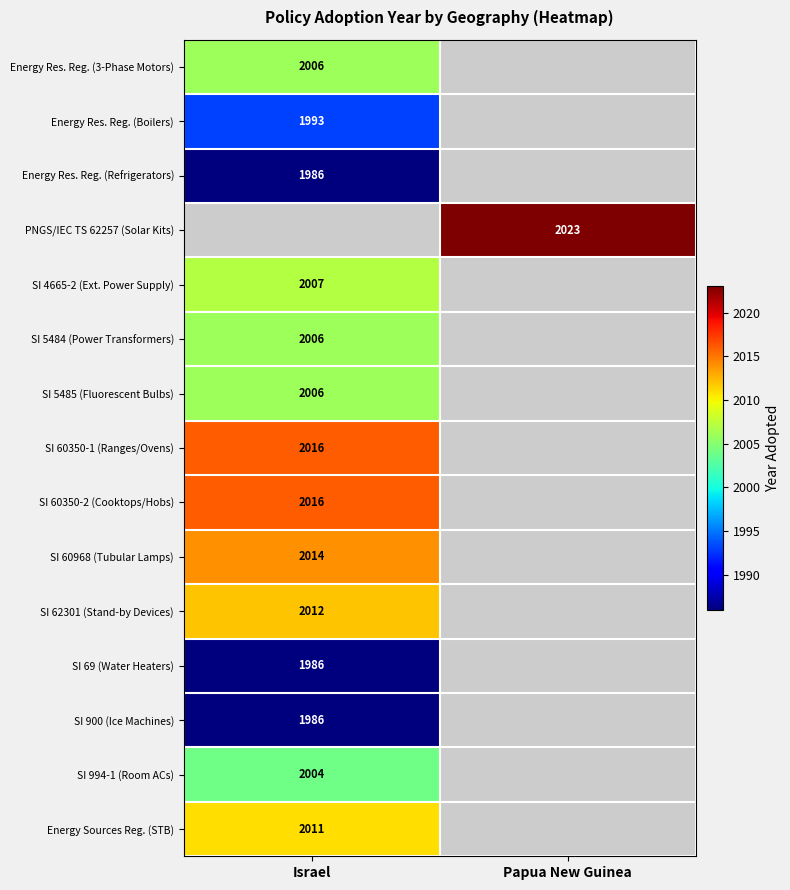

What is the spread (max minus min) of values at Israel?

30.0